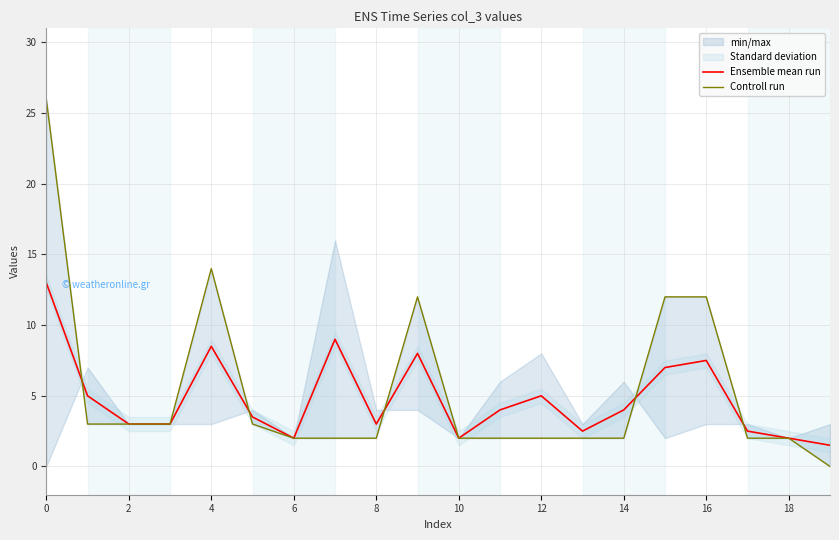

True or false: Controll run has more than 1 points higher than both neighbors.

True